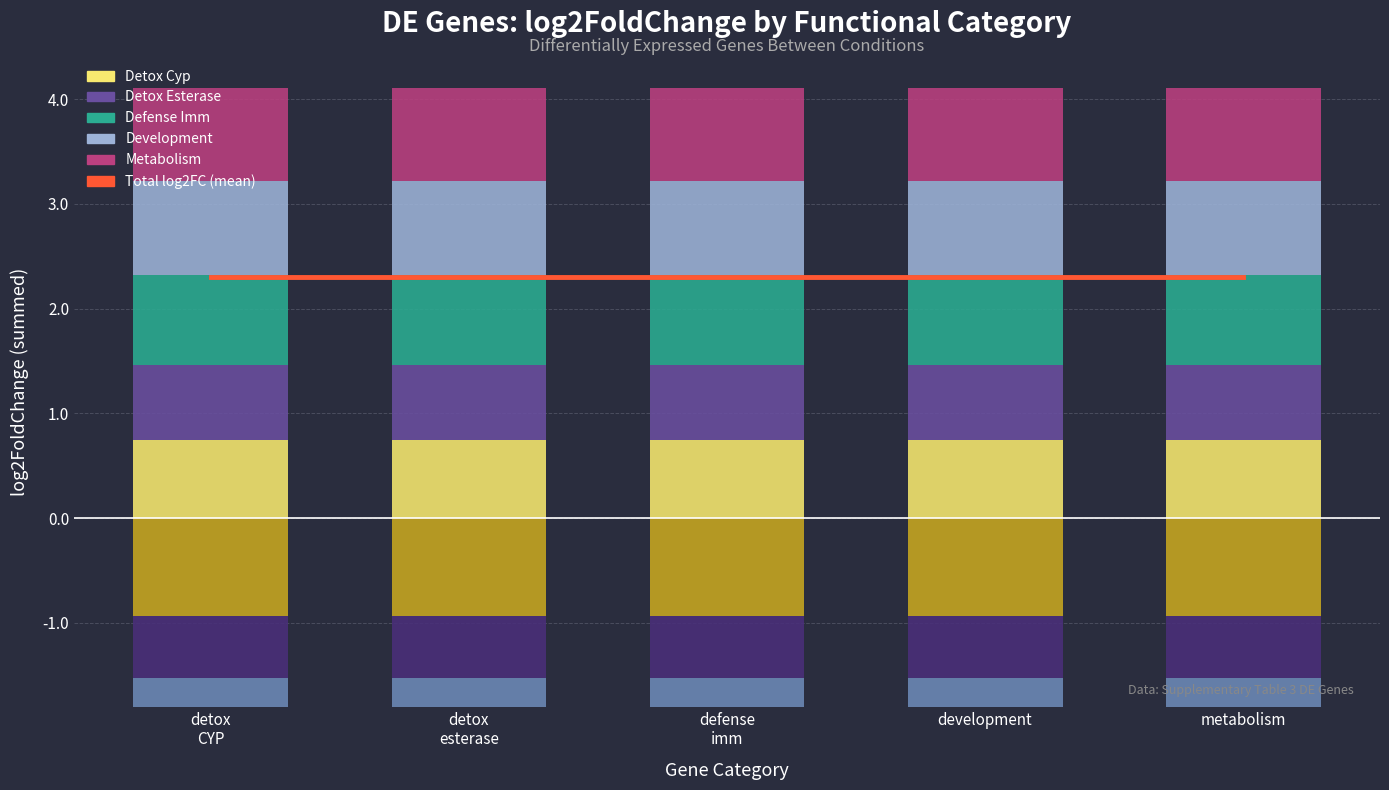

Does the chart contain any negative values?

No